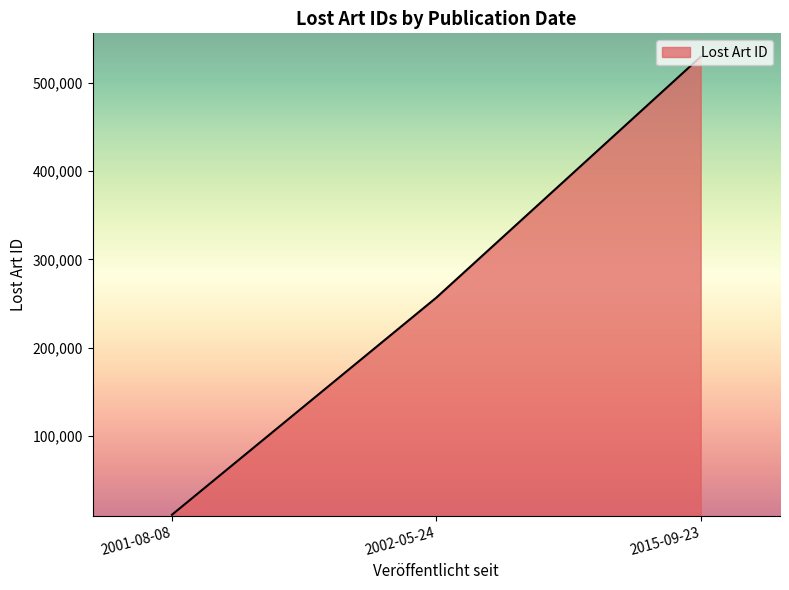

What is the average value?

265651